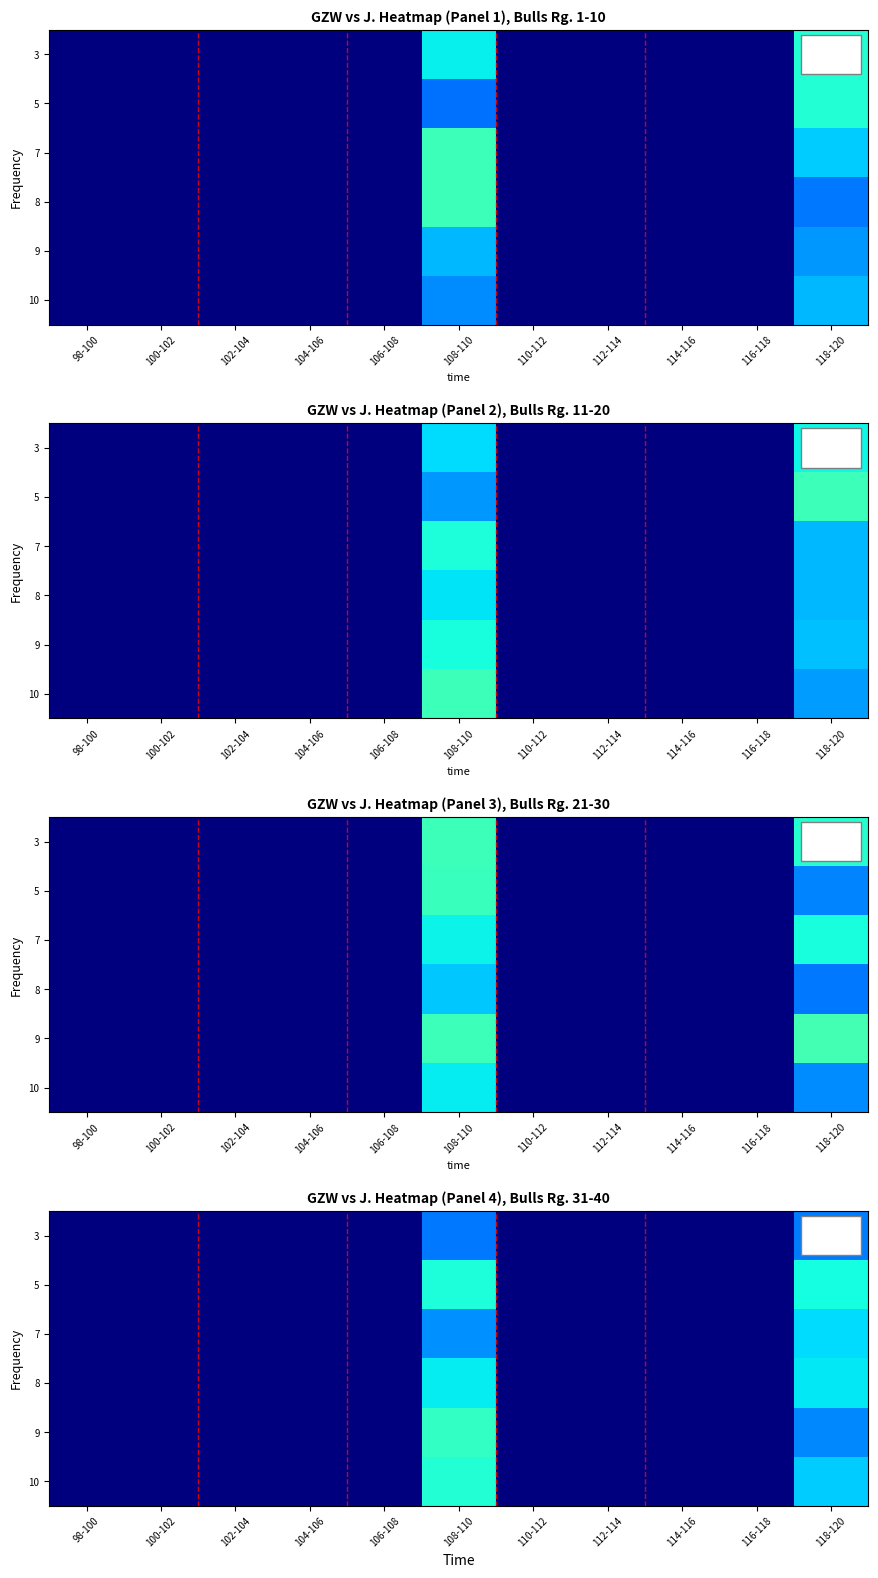

Which series has the largest total across all categories?

row_5